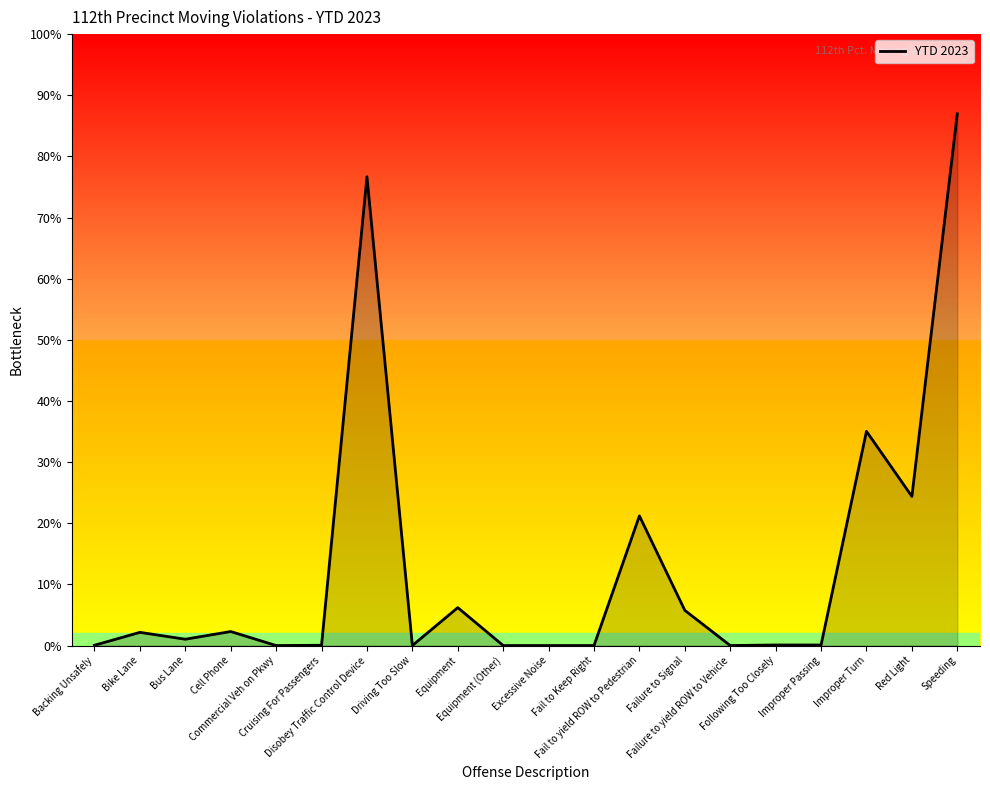

How many interior local peaks (higher than both neighbors) does the data have?

6